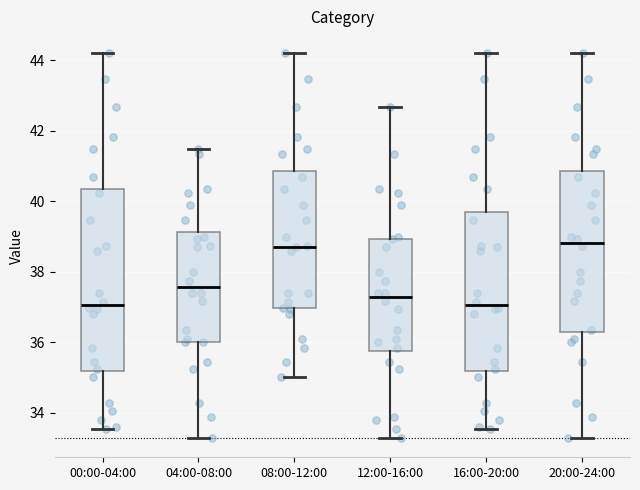

Reading left to right, read every box against the y-axis: the position of its median line, the range the box covers, and the ends of its whiskers. The values are not printed on the chart, so give them approximately, as read against the axis.

00:00-04:00: median 37.0, box 35.2 to 40.4, whiskers 33.6 to 44.2
04:00-08:00: median 37.6, box 36.0 to 39.2, whiskers 33.2 to 41.4
08:00-12:00: median 38.8, box 37.0 to 40.8, whiskers 35.0 to 44.2
12:00-16:00: median 37.2, box 35.8 to 39.0, whiskers 33.2 to 42.6
16:00-20:00: median 37.0, box 35.2 to 39.6, whiskers 33.6 to 44.2
20:00-24:00: median 38.8, box 36.2 to 40.8, whiskers 33.2 to 44.2